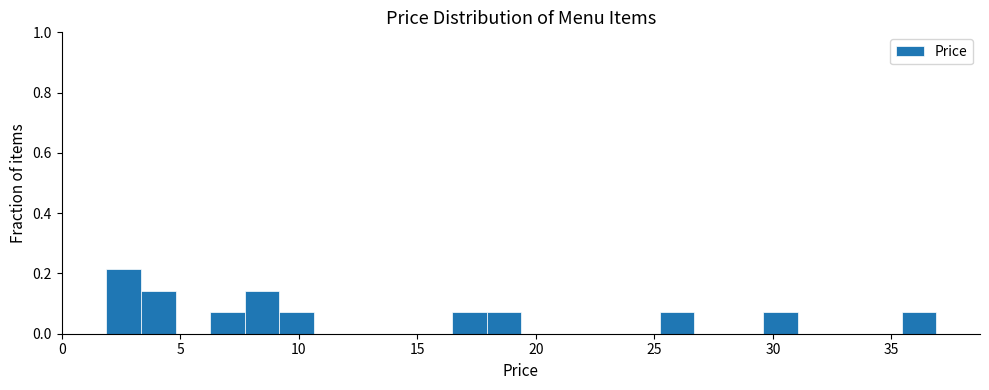

Read against the x-axis, roughly where is the centre of the tallest bar?

2.5